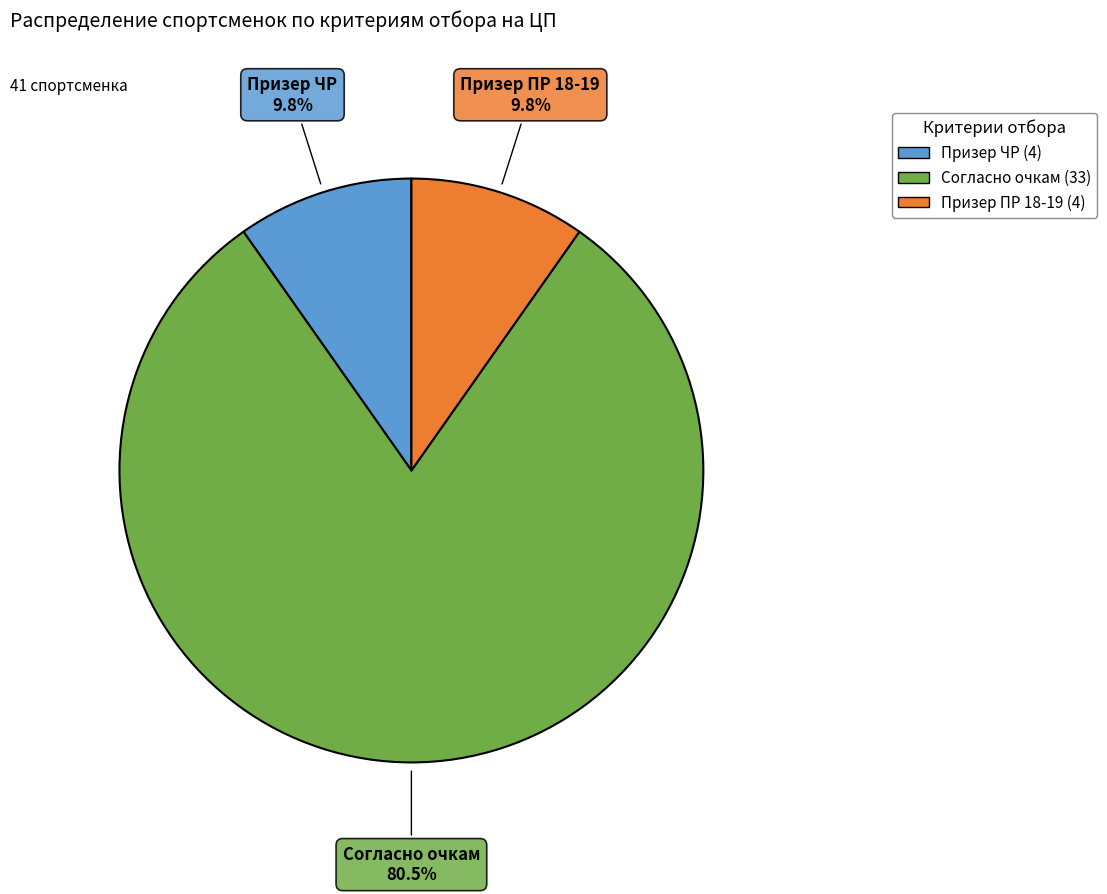

To the nearest percent, what portion does Призер ЧР represent?

10%